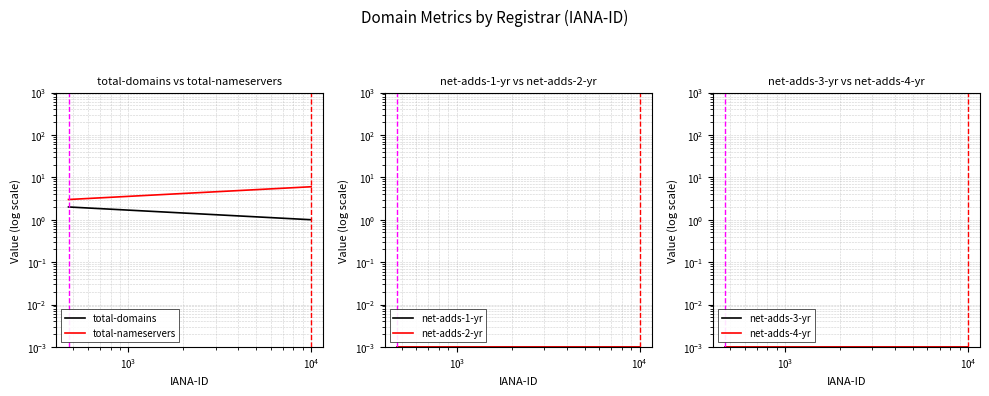

Which series has the largest total across all categories?

total-nameservers